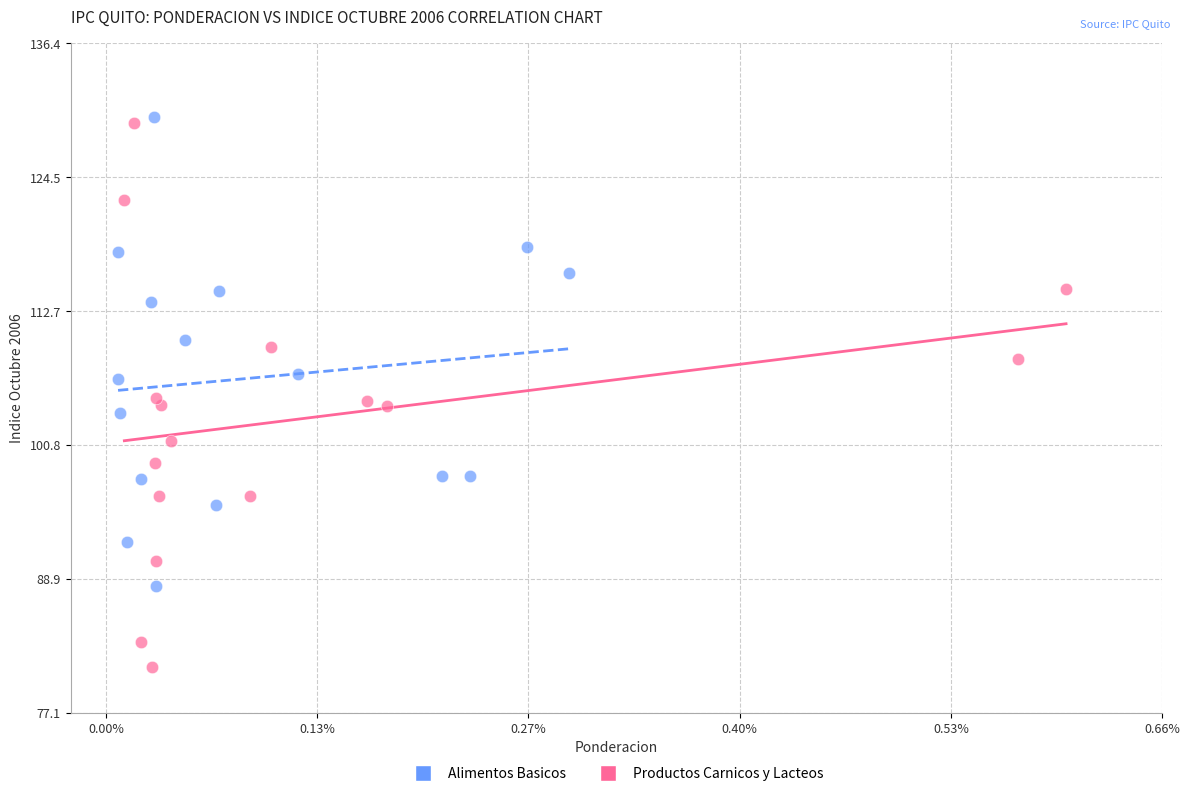

Which series has the widest spread of Y values?

Productos Carnicos y Lacteos